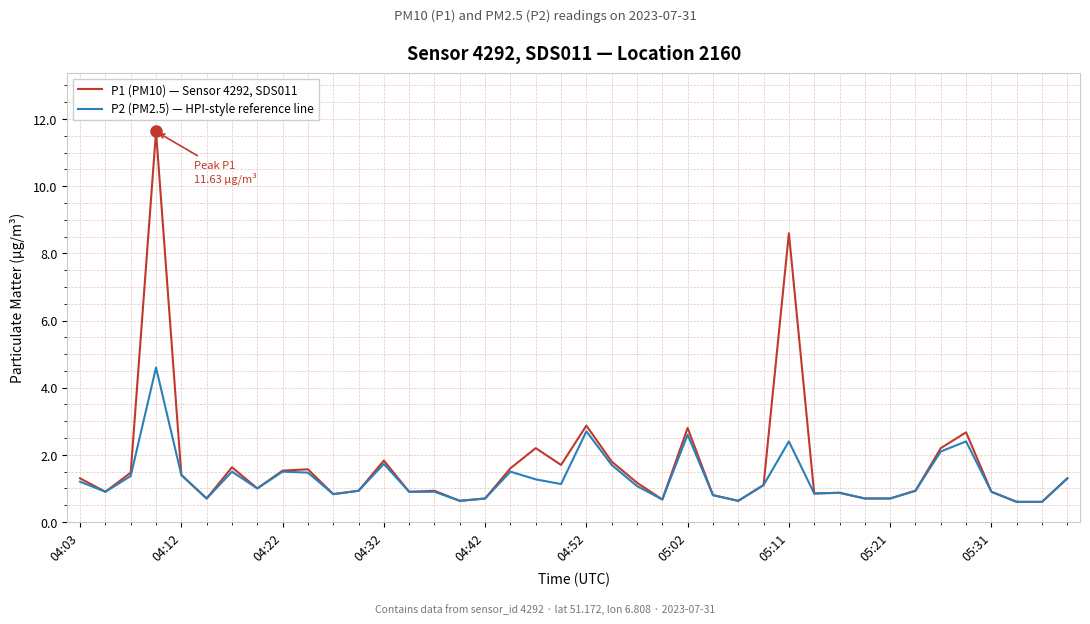

What are all the series names shown in the legend?

P1 (PM10) — Sensor 4292, SDS011, P2 (PM2.5) — HPI-style reference line